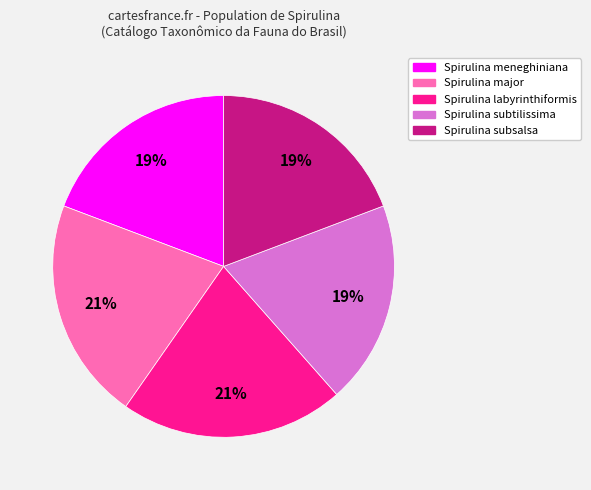

Is there any slice that represents more than half of the pie?

No